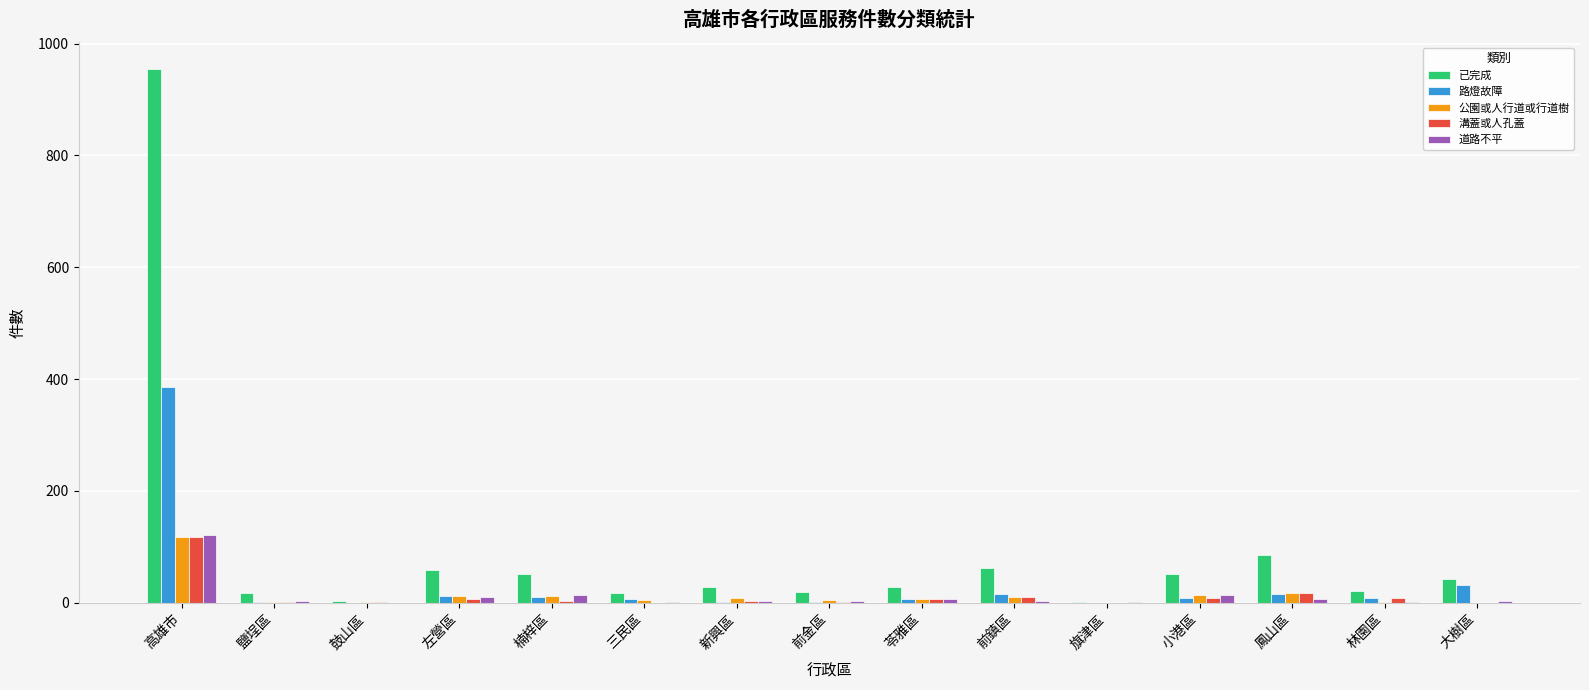

What is the sum of all 道路不平 values?

195